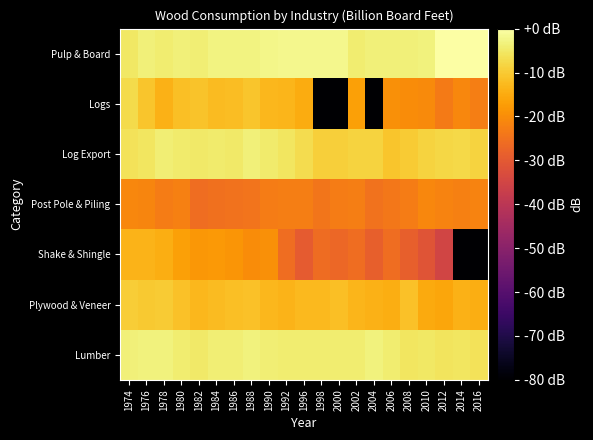

What is the total value across all series at 2016?

-181.9